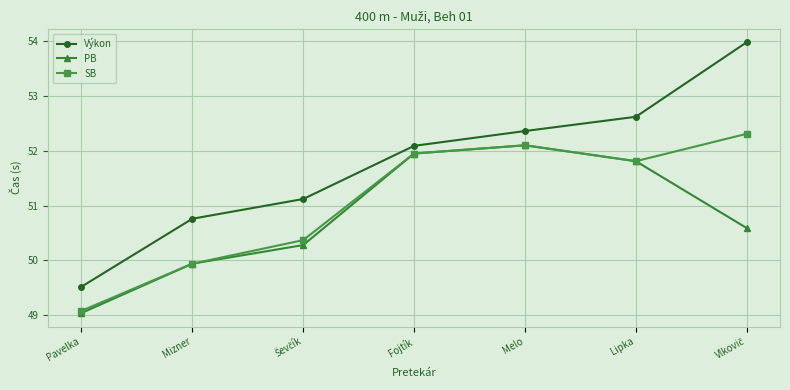

Is the value of Výkon at Pavelka greater than the value of SB at Lipka?

No